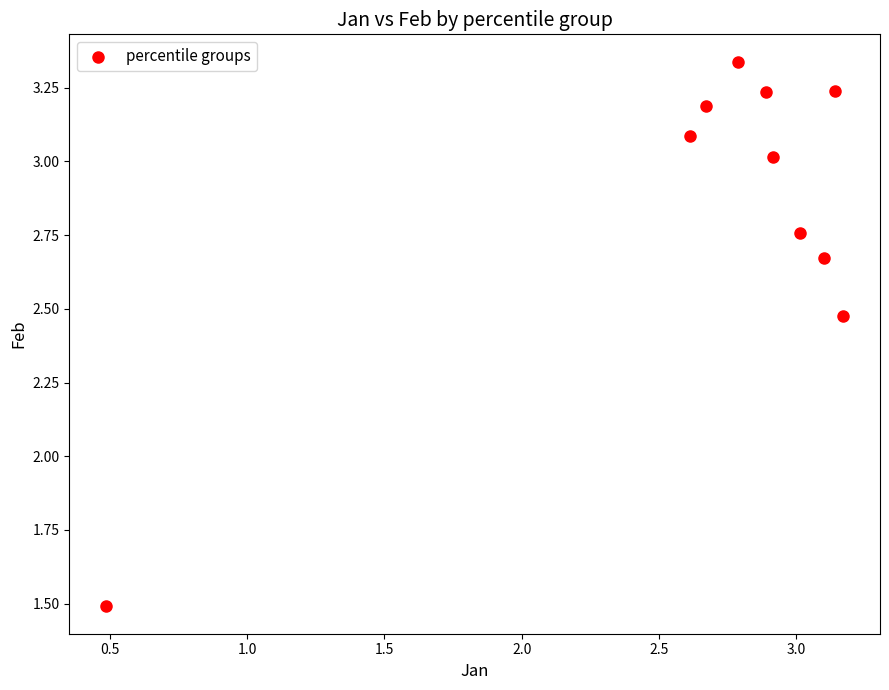

What is the range of Y values (max minus min)?

1.8